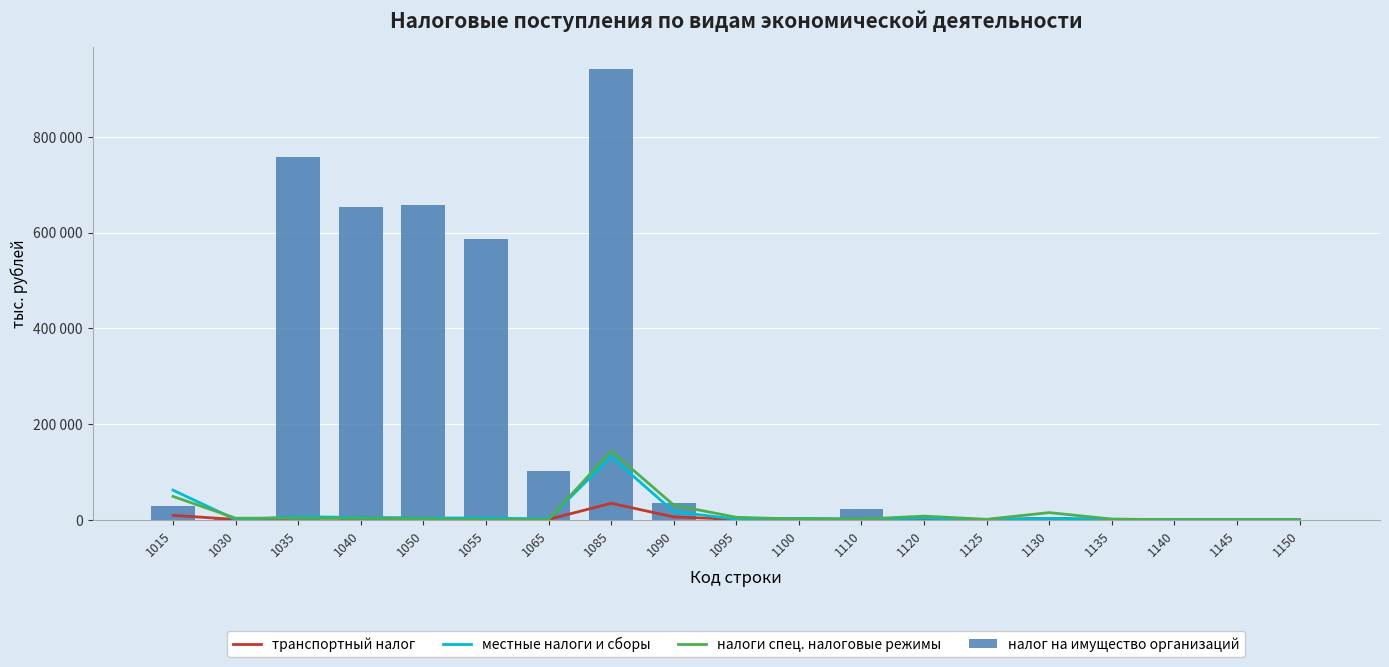

How many data points in транспортный налог are less than 755?

9